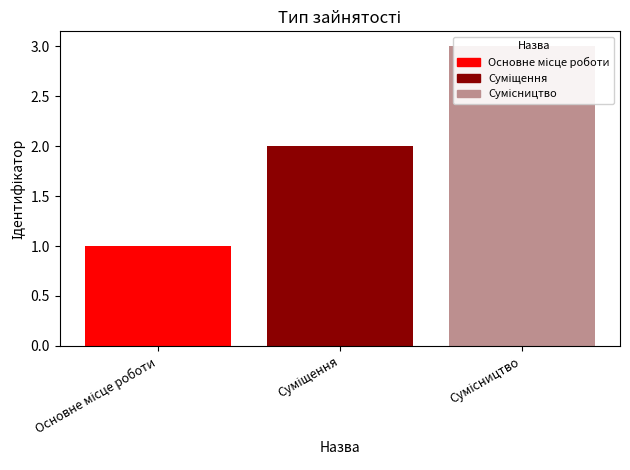

Rank the categories by value from lowest to highest.

Основне місце роботи, Суміщення, Сумісництво